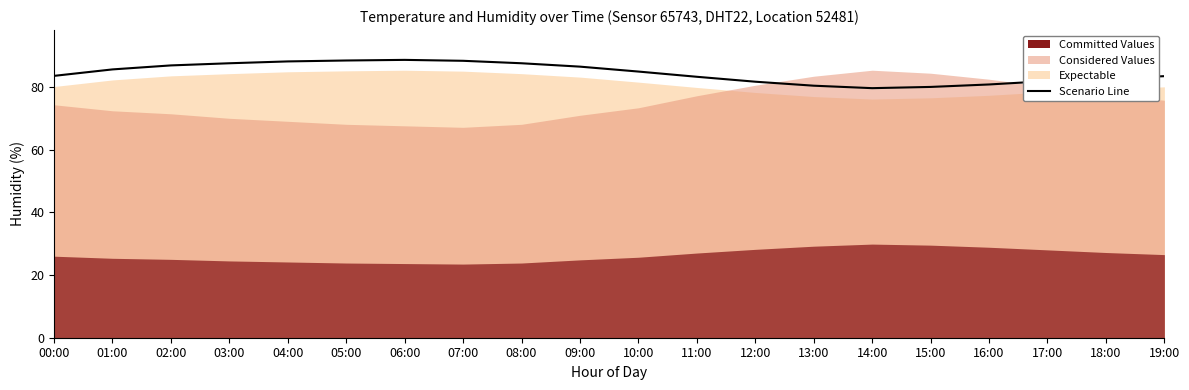

Where is the data nearest to the value 84?

00:00